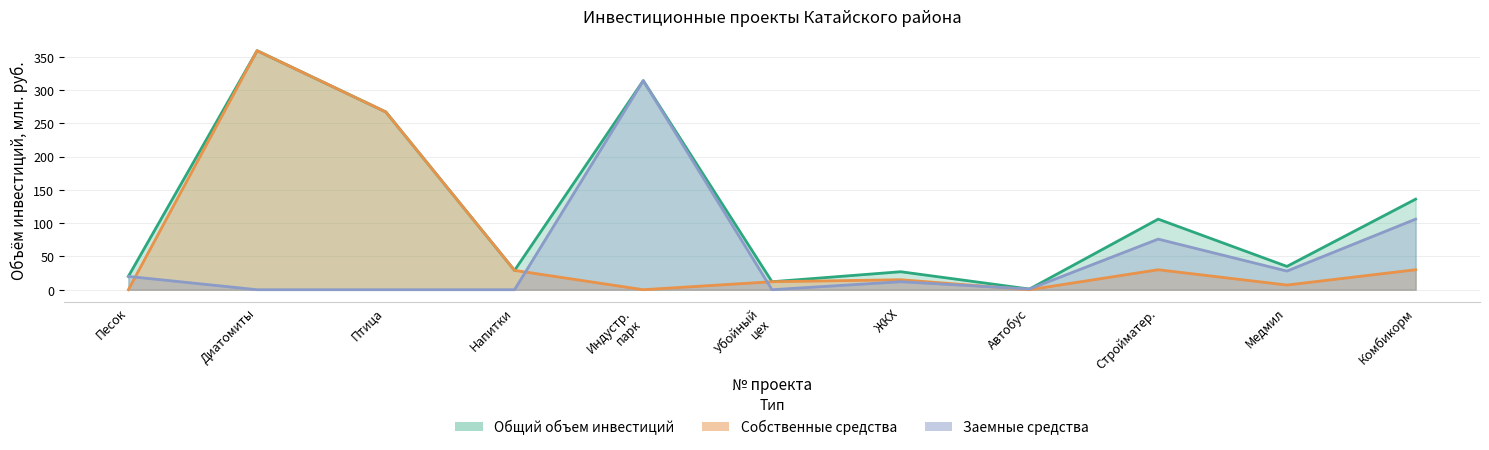

True or false: Собственные средства has more than 2 points higher than both neighbors.

True